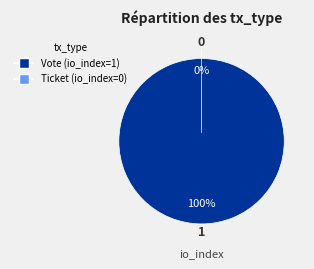

Is there a majority slice in this chart?

Yes